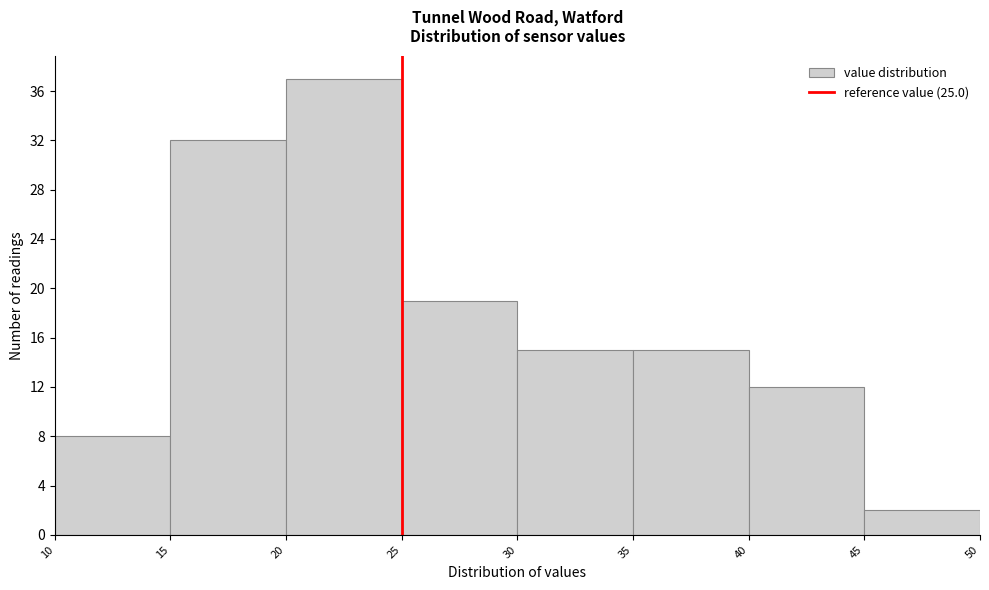

Reading left to right, list every bar in this chart as the range it spans on the x-axis followed by its height. The values are not printed on the chart, so give them approximately, as read against the axis.

10 to 15: 8
15 to 20: 32
20 to 25: 37
25 to 30: 19
30 to 35: 15
35 to 40: 15
40 to 45: 12
45 to 50: 2